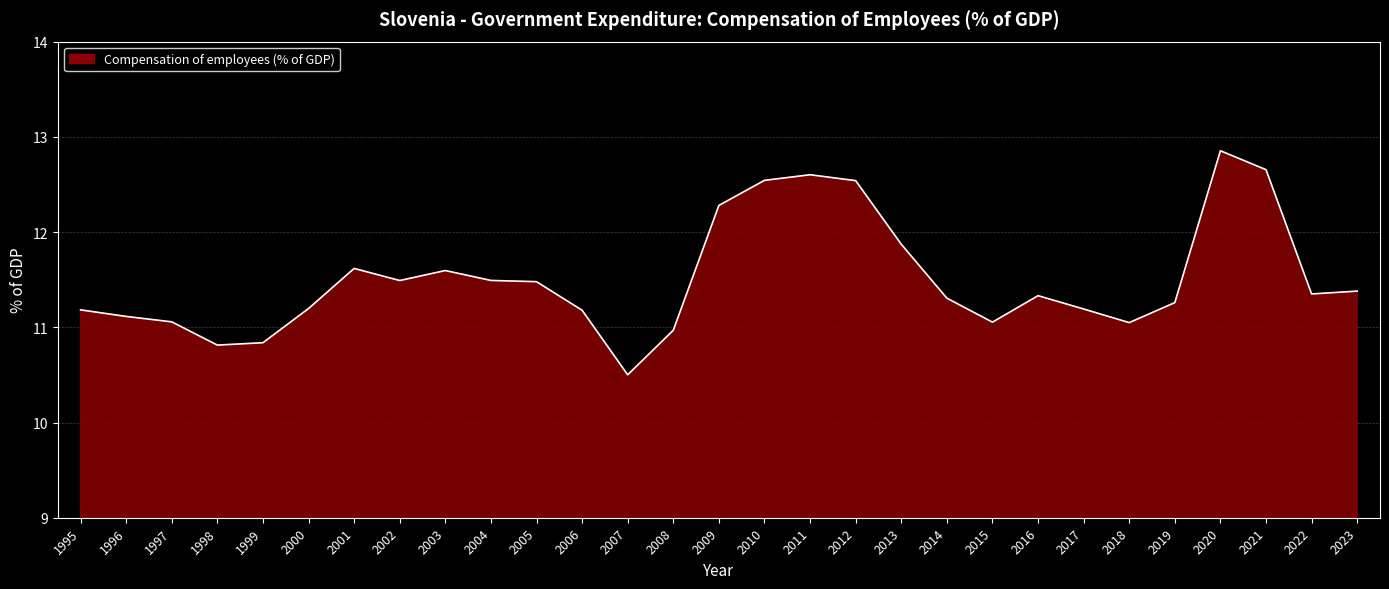

At which category does the chart reach its peak across all series?

2020